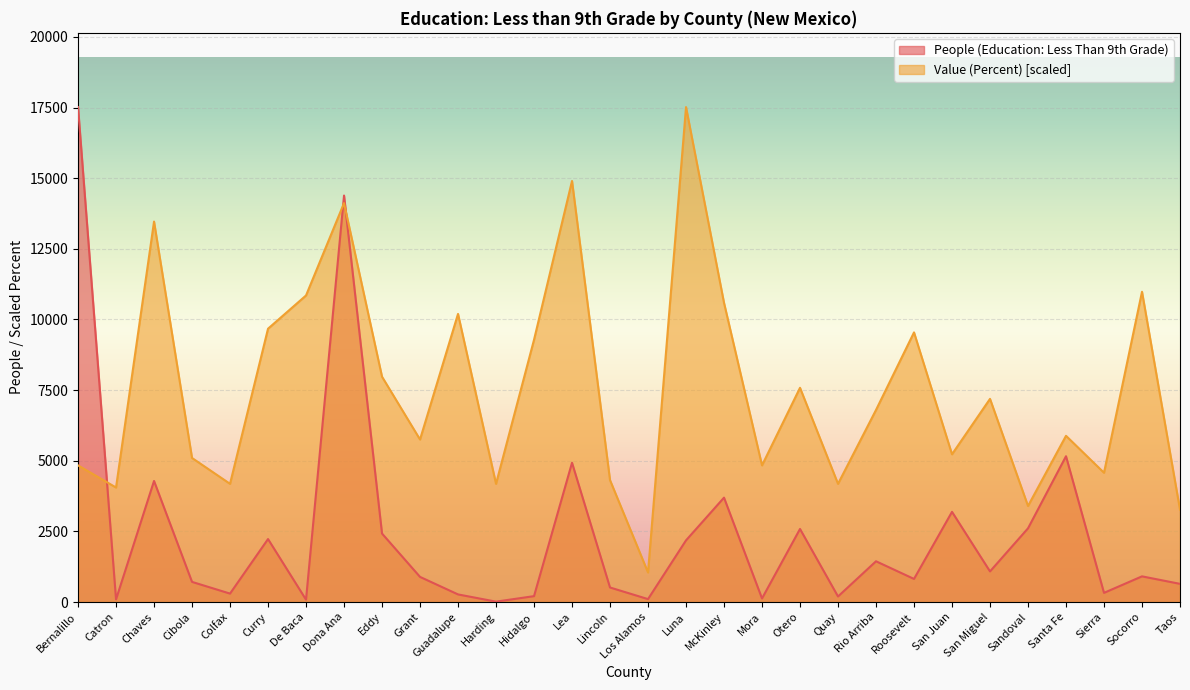

Which series has the largest total across all categories?

Value (Percent) [scaled]